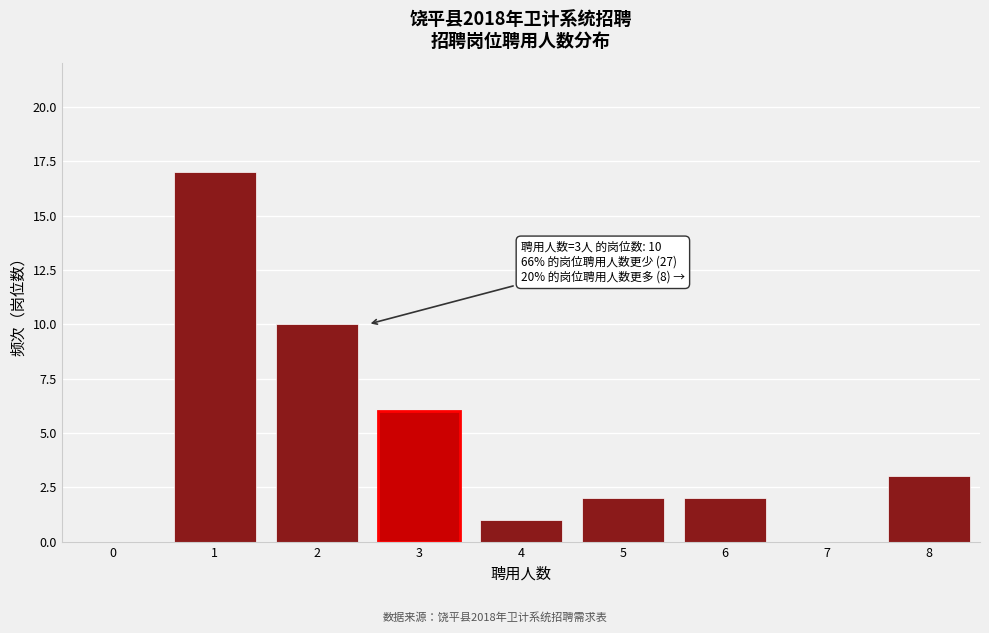

Reading left to right, what are all the values shown in this chart?

0=0	1=17	2=10	3=6	4=1	5=2	6=2	7=0	8=3